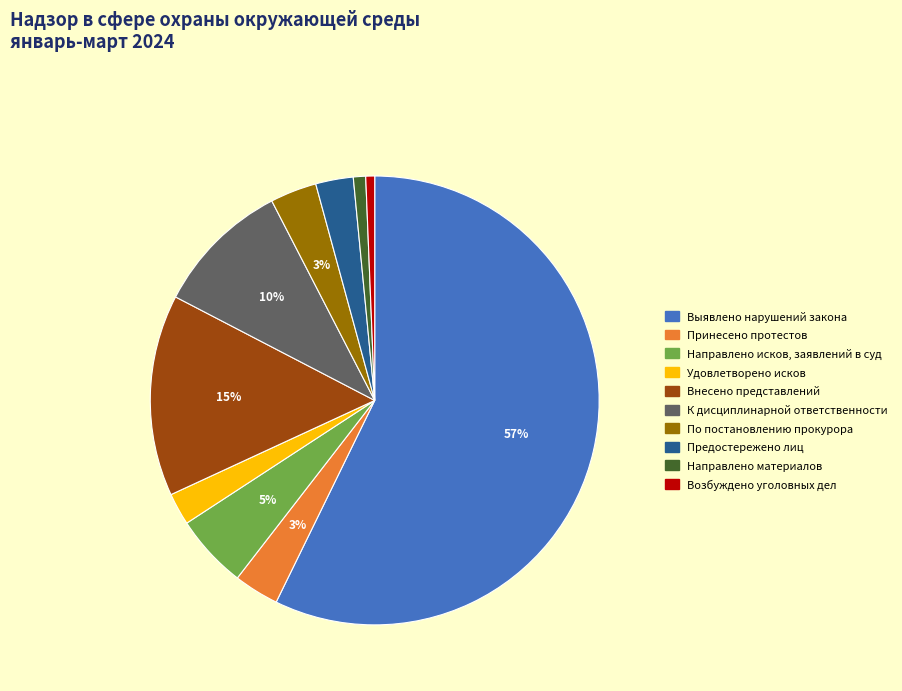

Combined, do Возбуждено уголовных дел and Принесено протестов account for over 50%?

No